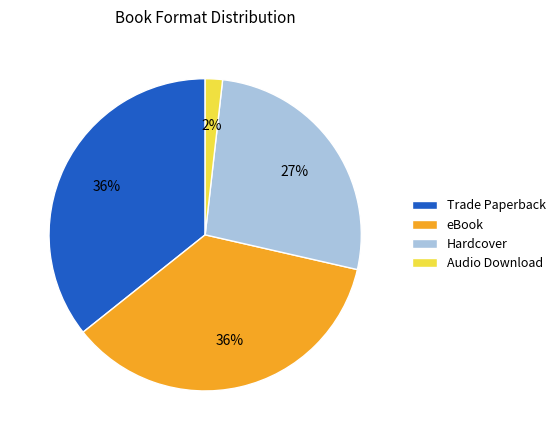

Which slice is the smallest?

Audio Download